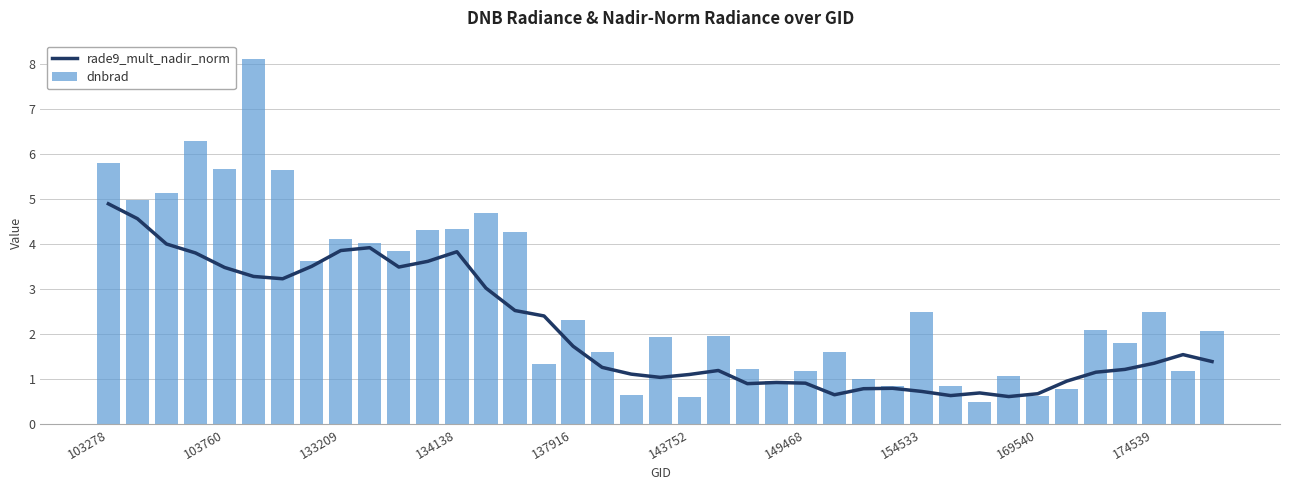

The value of dnbrad at 149468 is 8.4. True or false?

False